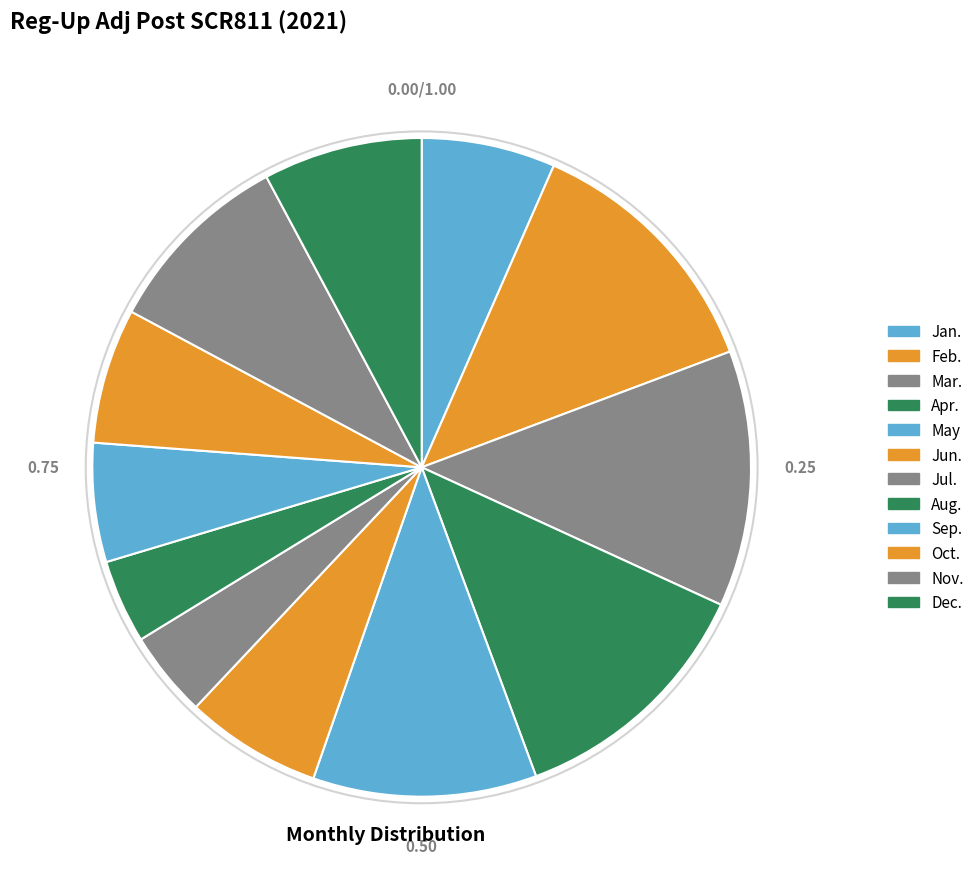

Count the number of slices in the pie.

12